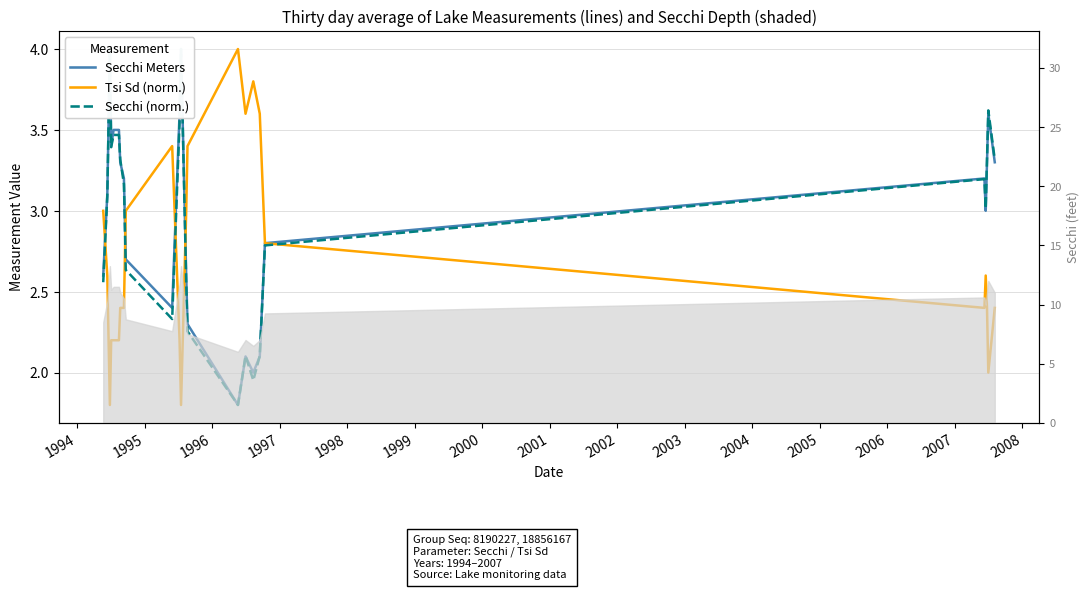

True or false: Secchi (norm.) and Secchi Meters cross at least once.

True